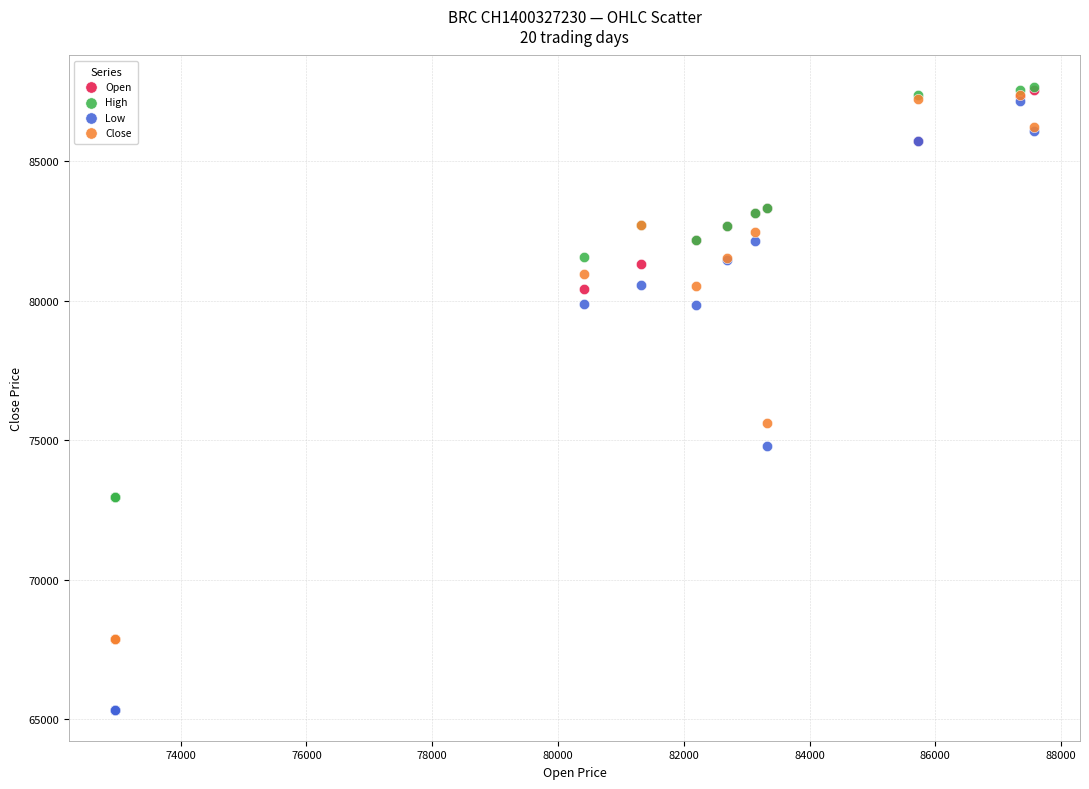

Which series has the widest spread of Y values?

Low